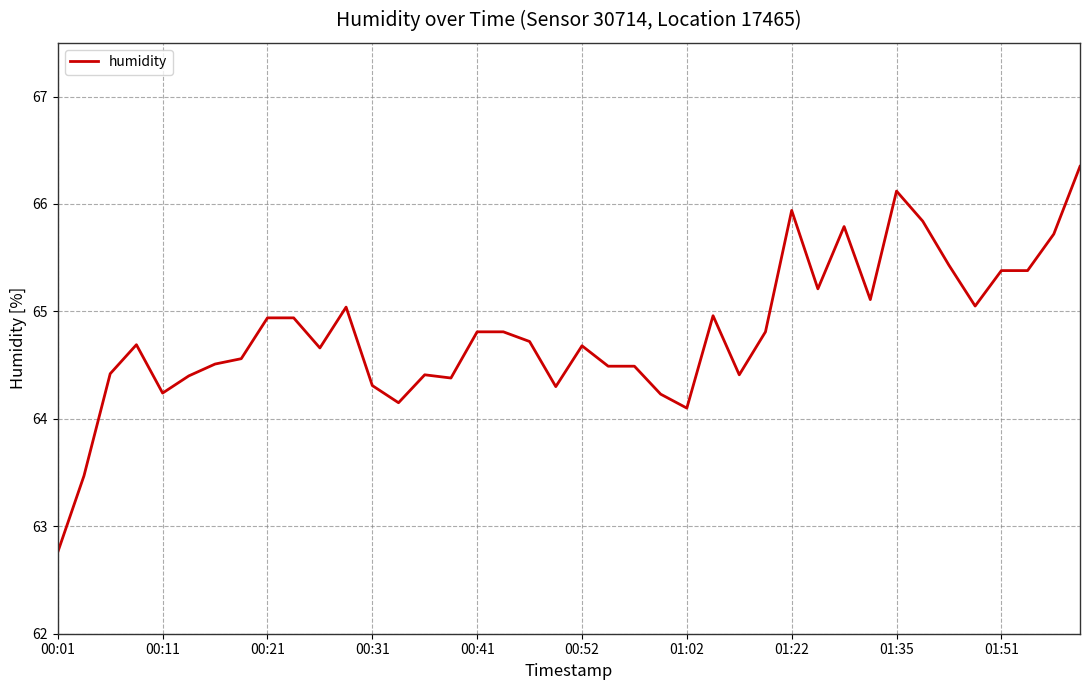

What is the minimum value shown in the chart?

62.8